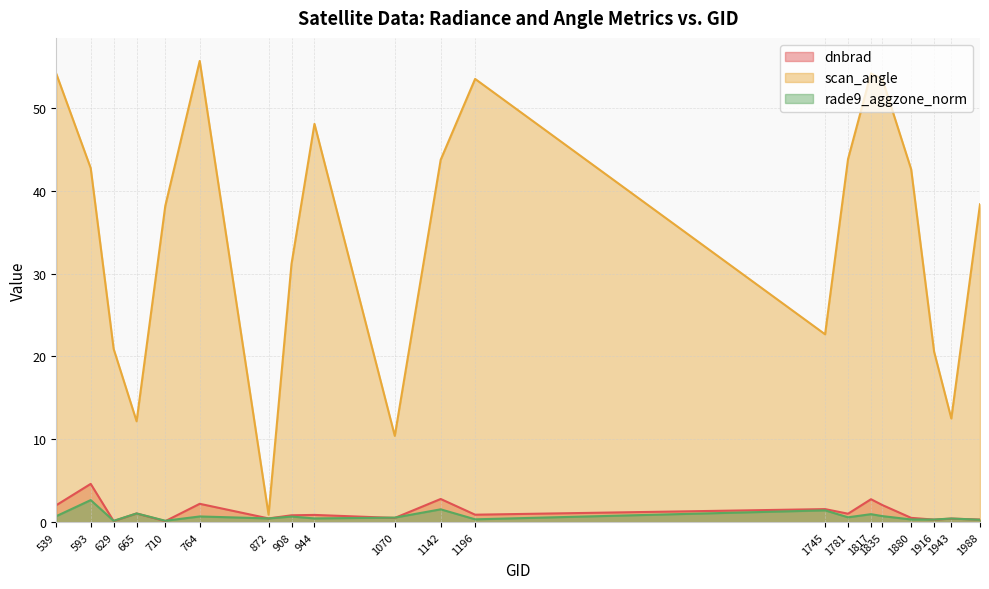

What is the average value of the rade9_aggzone_norm series?

0.7